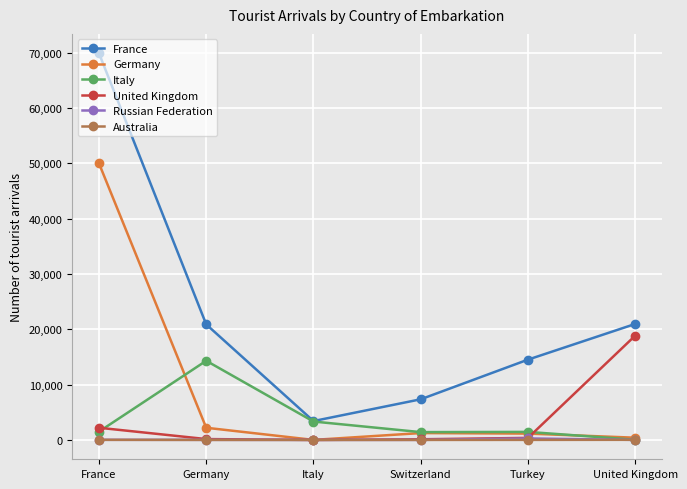

What is the maximum value for Italy?

14314